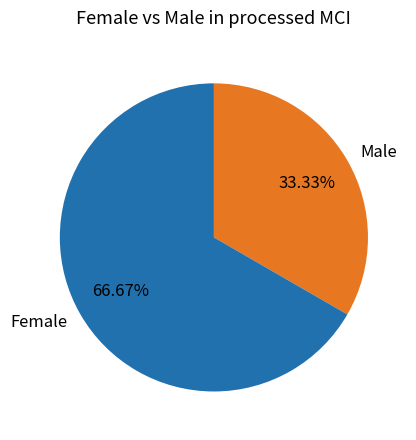

What is the ratio of the value at Female to the value at Male?

2.0